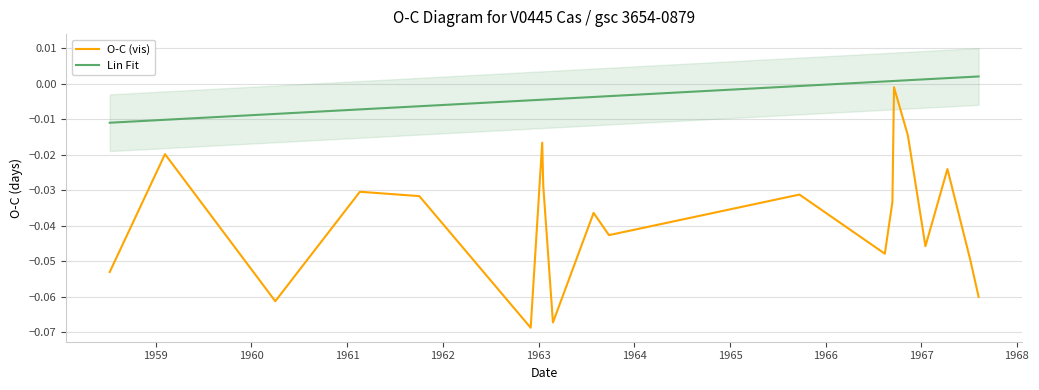

List the series in order of their overall mean, highest first.

Lin Fit, O-C (vis)